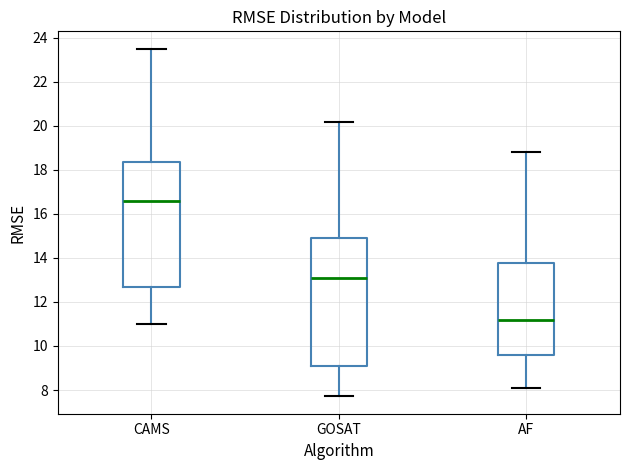

Which box has the lowest median line?

AF